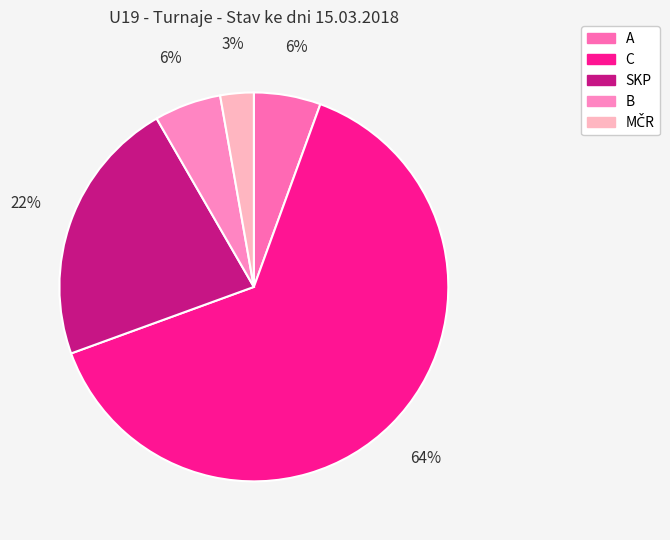

How many segments does this pie chart have?

5